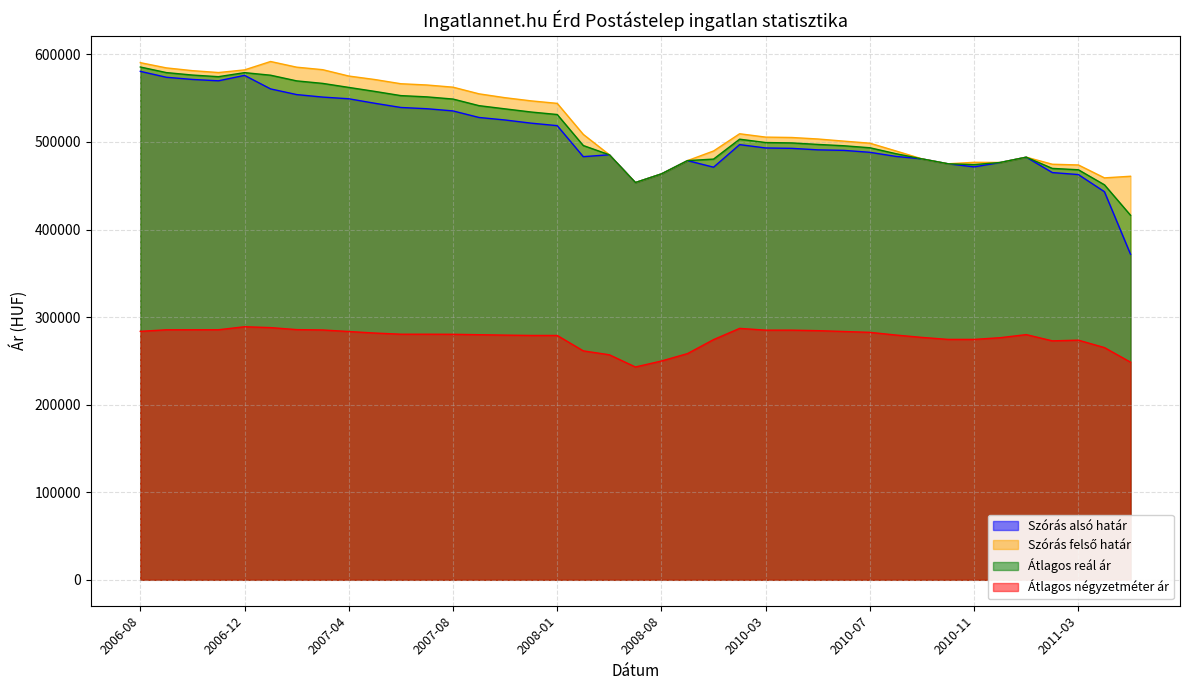

True or false: Átlagos négyzetméter ár and Szórás alsó határ intersect in this chart.

False